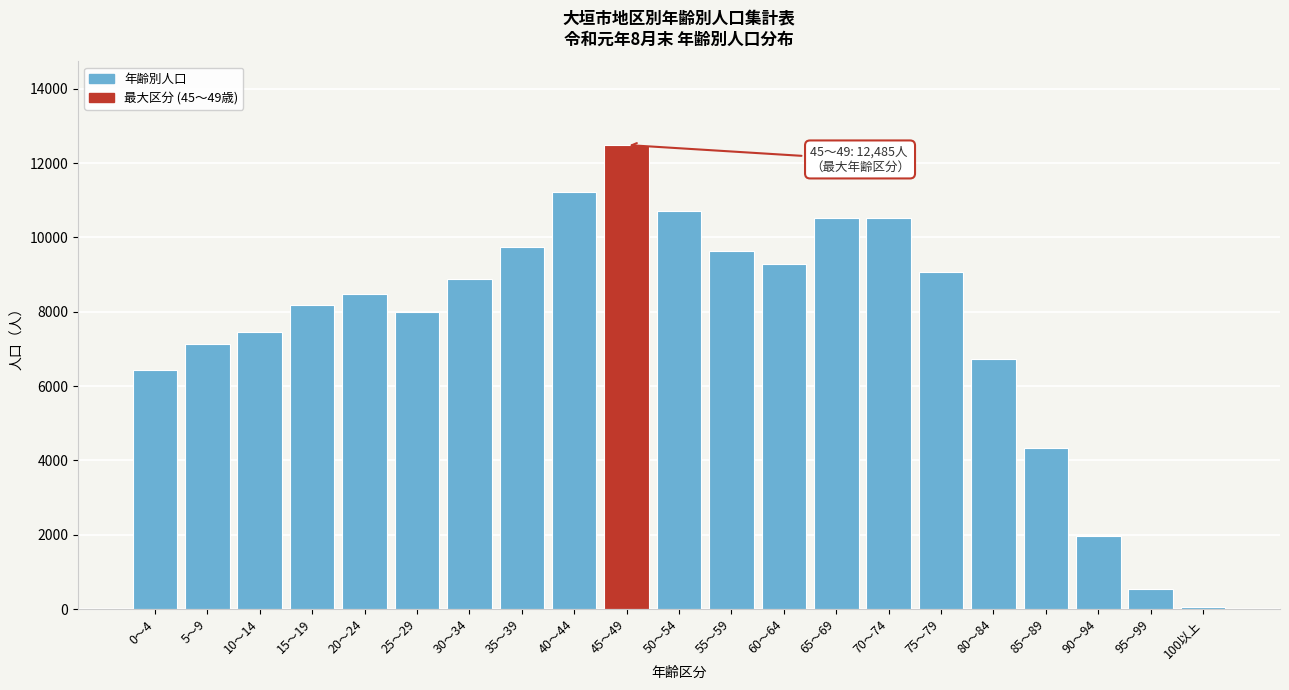

Approximately how many times larger is the value at 85～89 compared to 20～24?

0.5